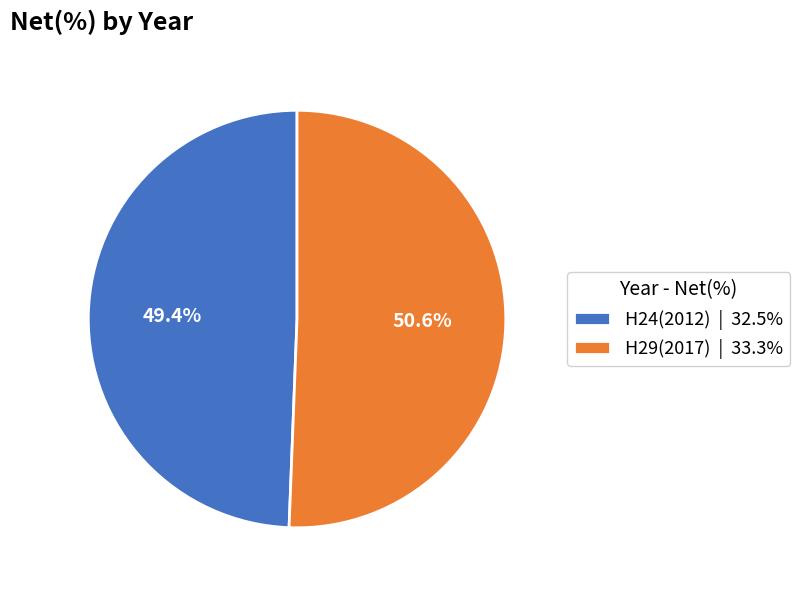

How many slices are in this pie chart?

2